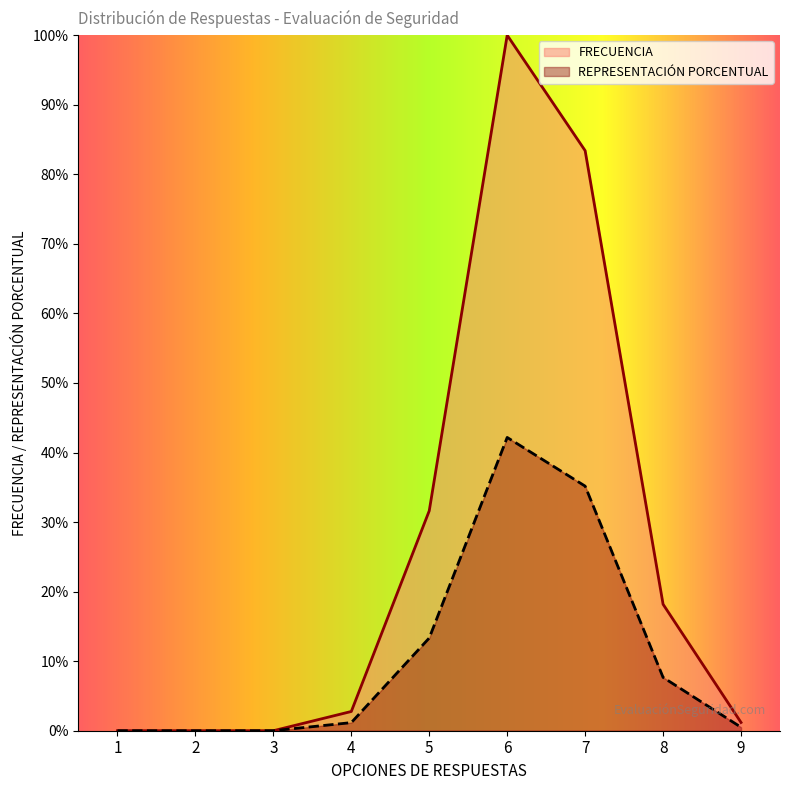

True or false: REPRESENTACIÓN PORCENTUAL and FRECUENCIA intersect in this chart.

False